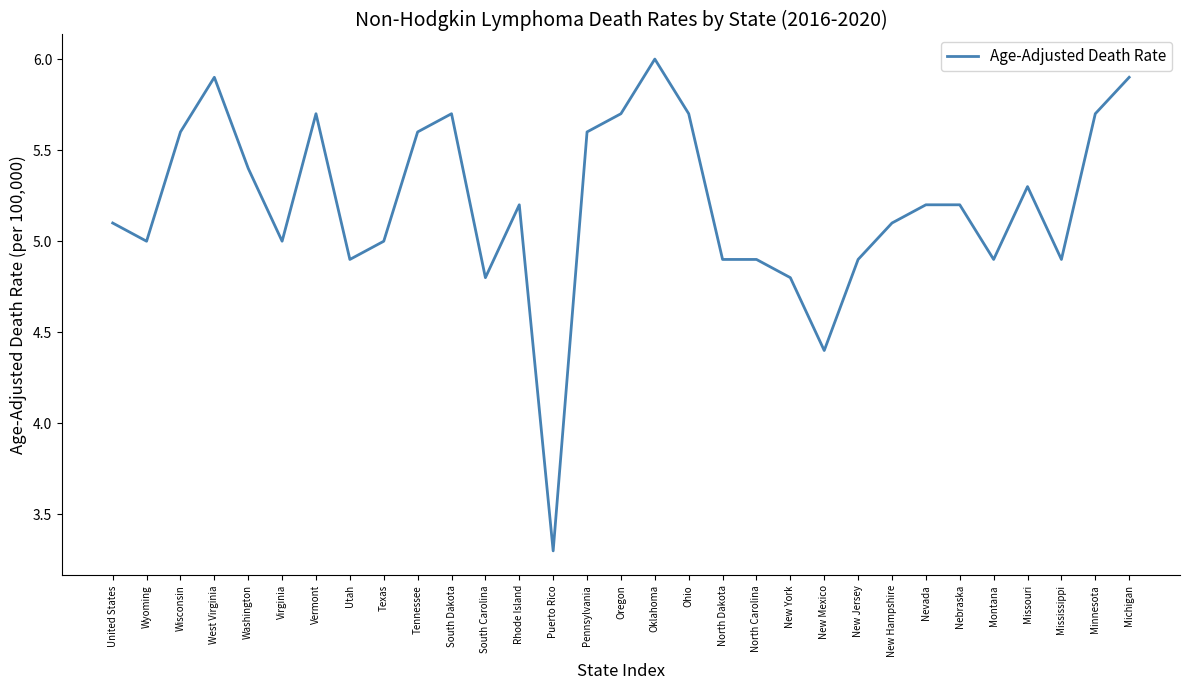

The value at United States is 5.1. True or false?

True